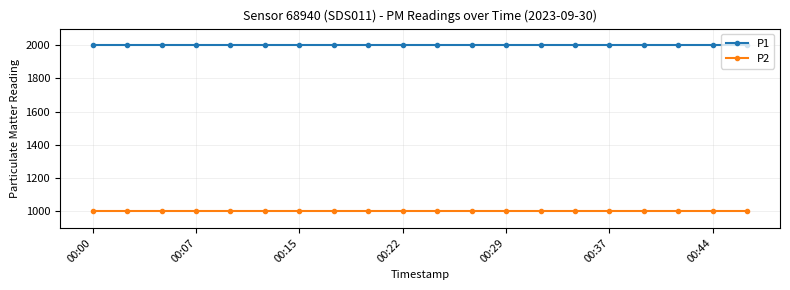

What is the sum of all P2 values?

19998.0